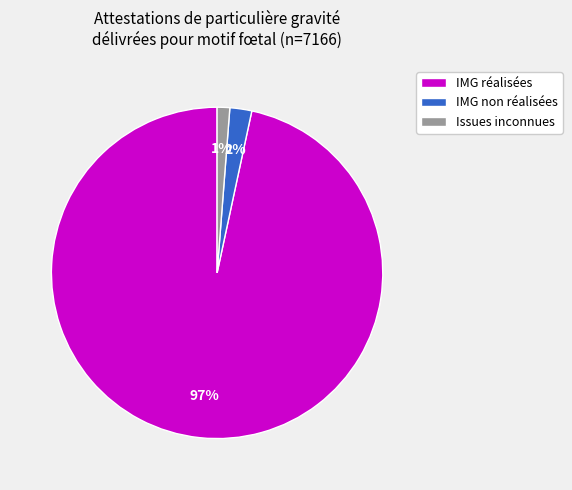

The IMG réalisées slice represents 97% of the pie. True or false?

True